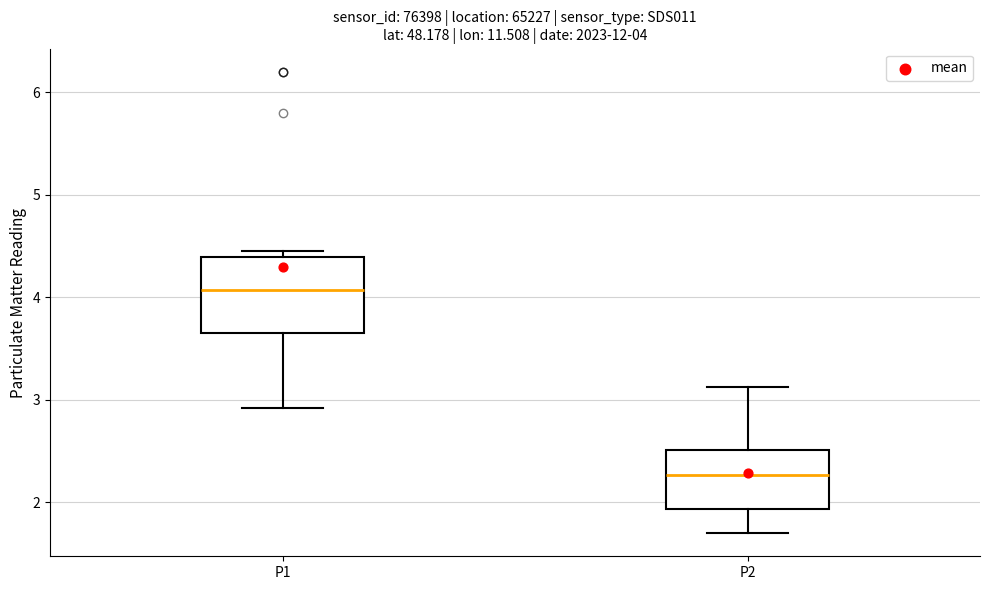

Which box's median line is the lowest?

P2